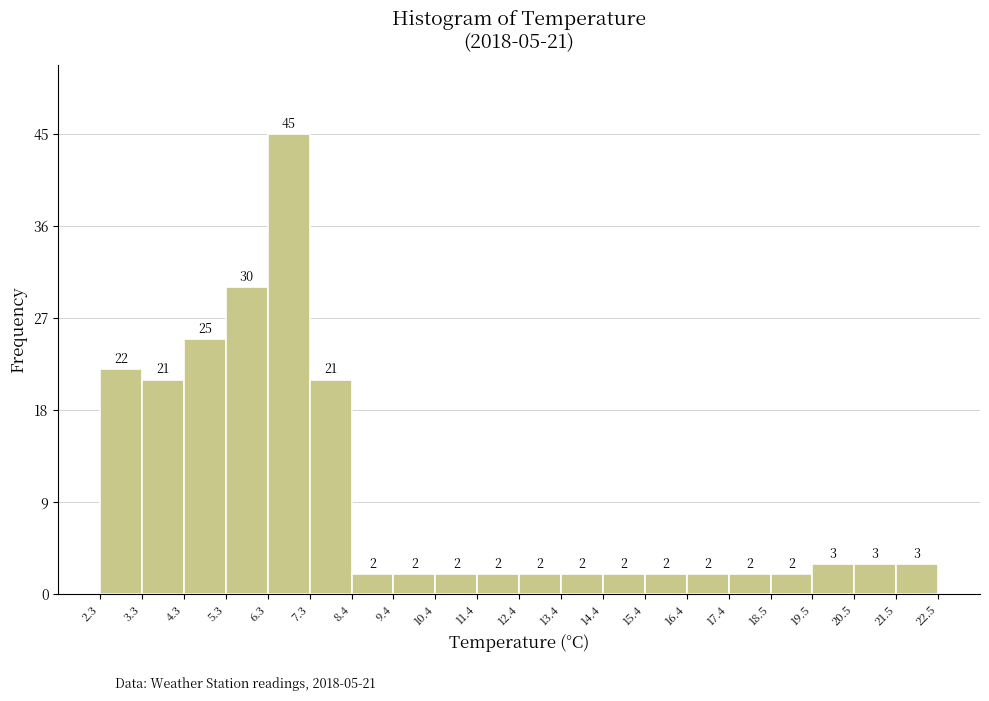

Which range on the x-axis has the tallest bar?

6.3 to 7.3